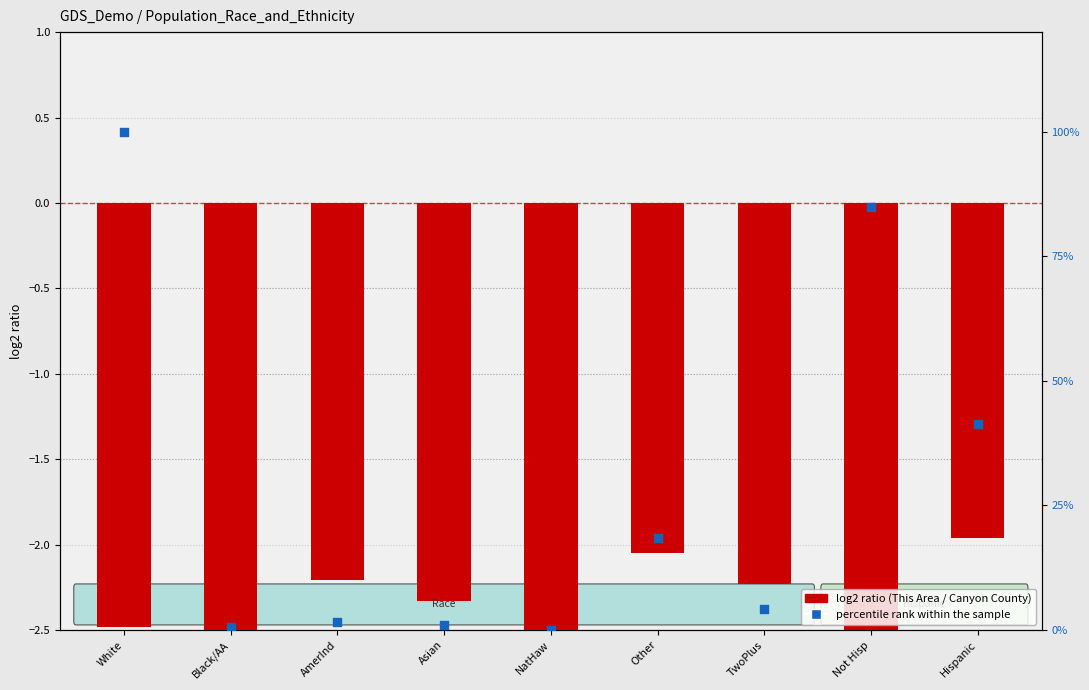

What is the total value across all series at Hispanic?

39.3